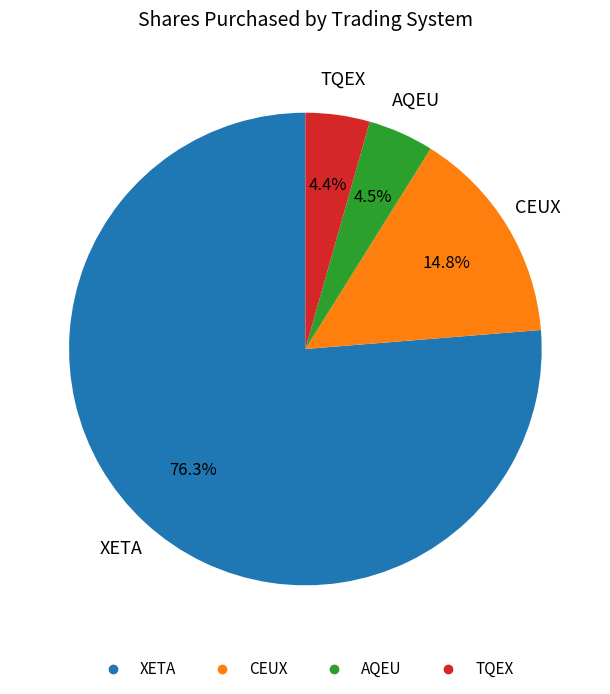

Which slice represents more than half of the pie?

XETA